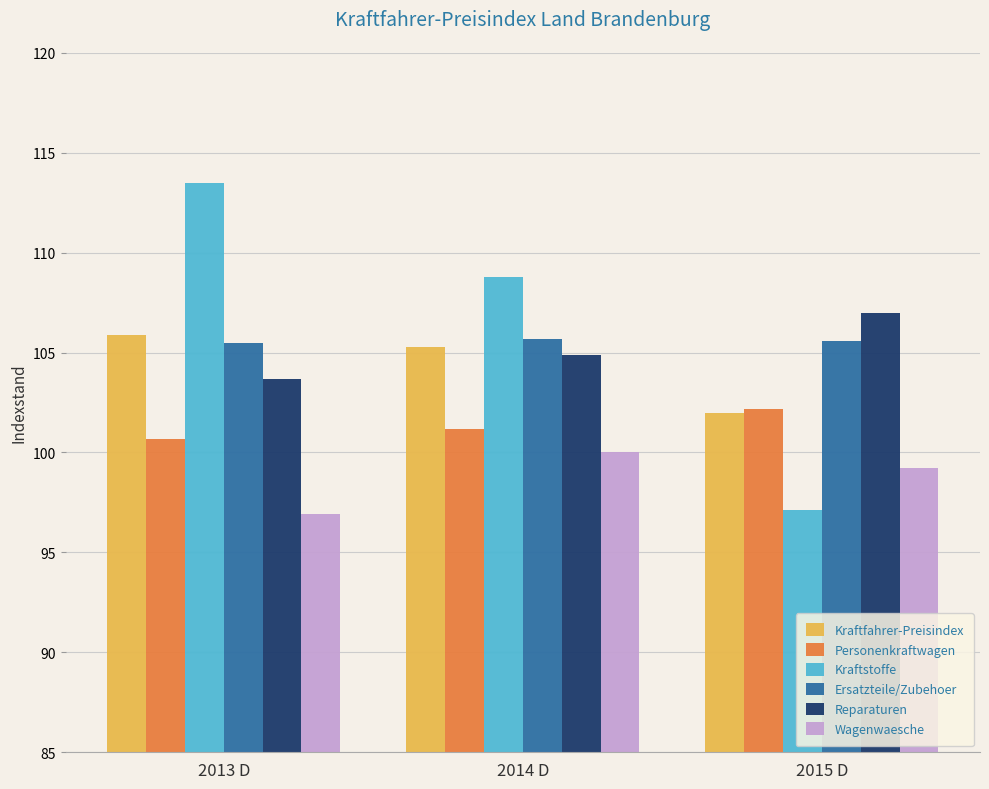

True or false: Kraftstoffe has a value of 73.2 at 2013 D.

False